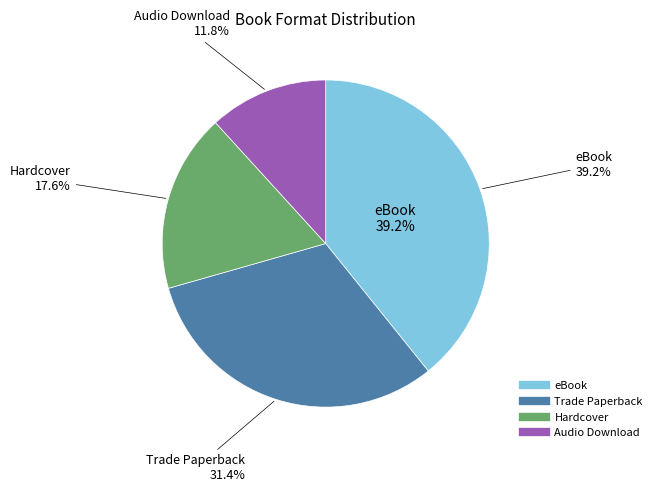

Does any single category account for the majority?

No